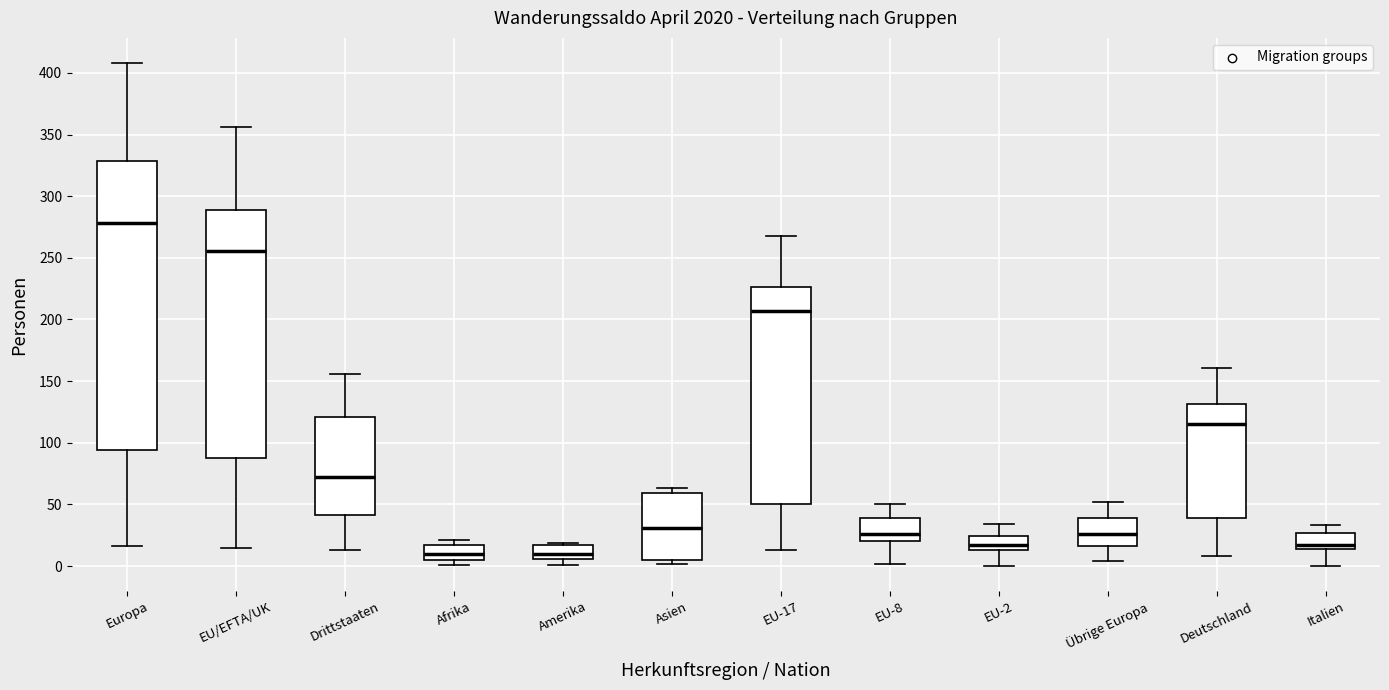

Which box's median line is the highest?

Europa